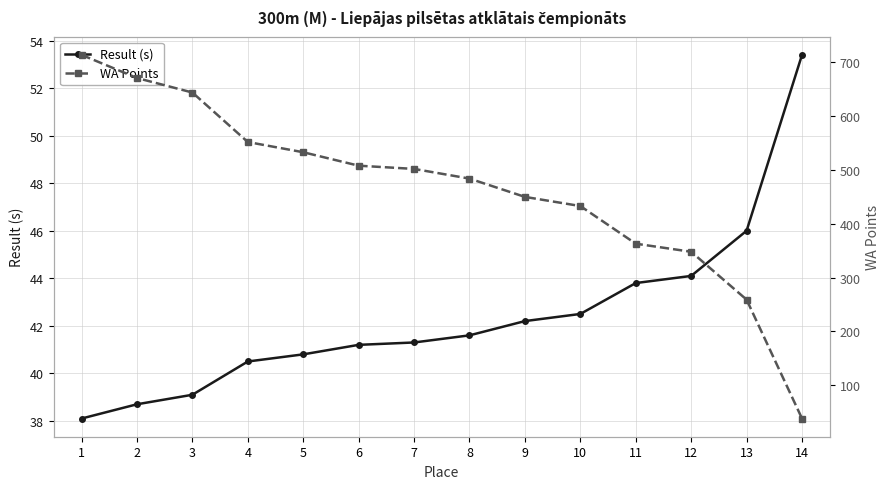

Which series has the widest spread of values?

WA Points